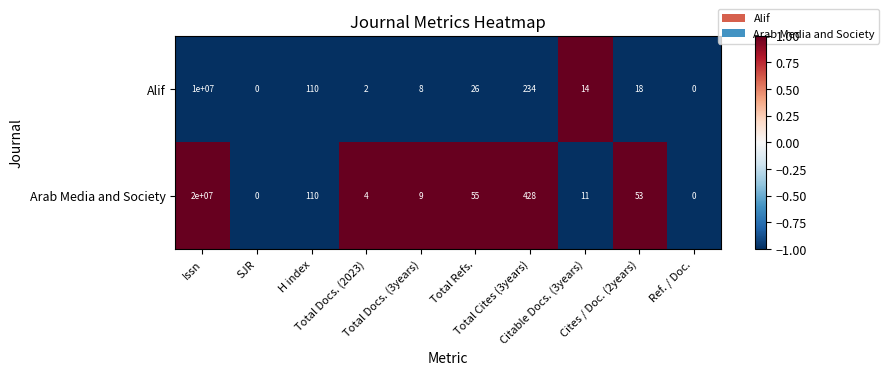

Which series has the largest total across all categories?

Arab Media and Society